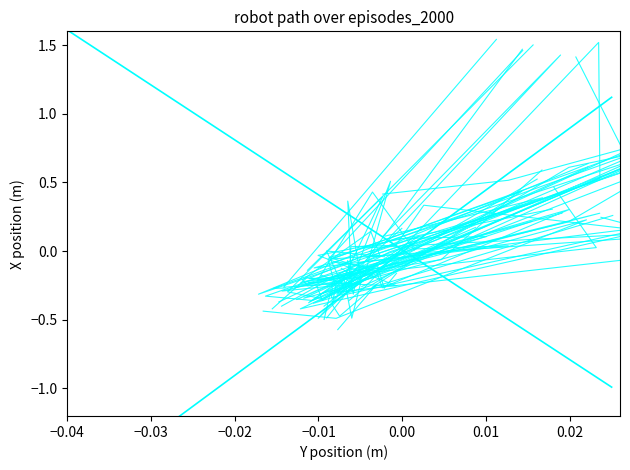

Which has a higher value, −0.02 or −0.04?

−0.04